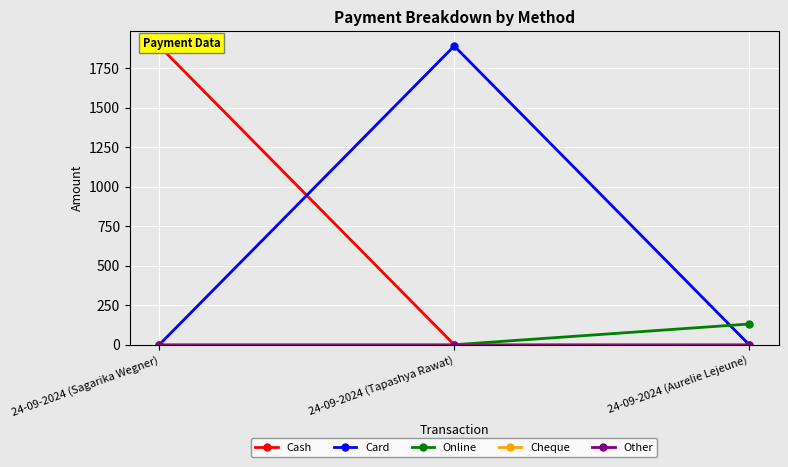

What is the label of the 2nd point from the right?

24-09-2024 (Tapashya Rawat)